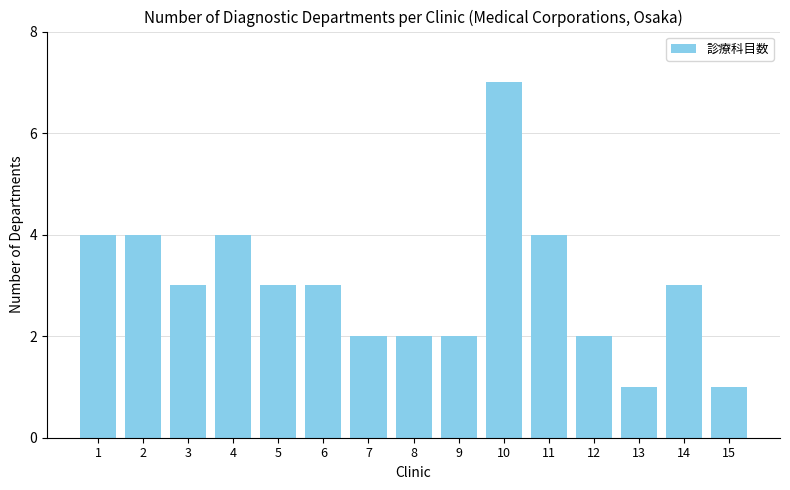

True or false: the data shows 4 at 4.

True